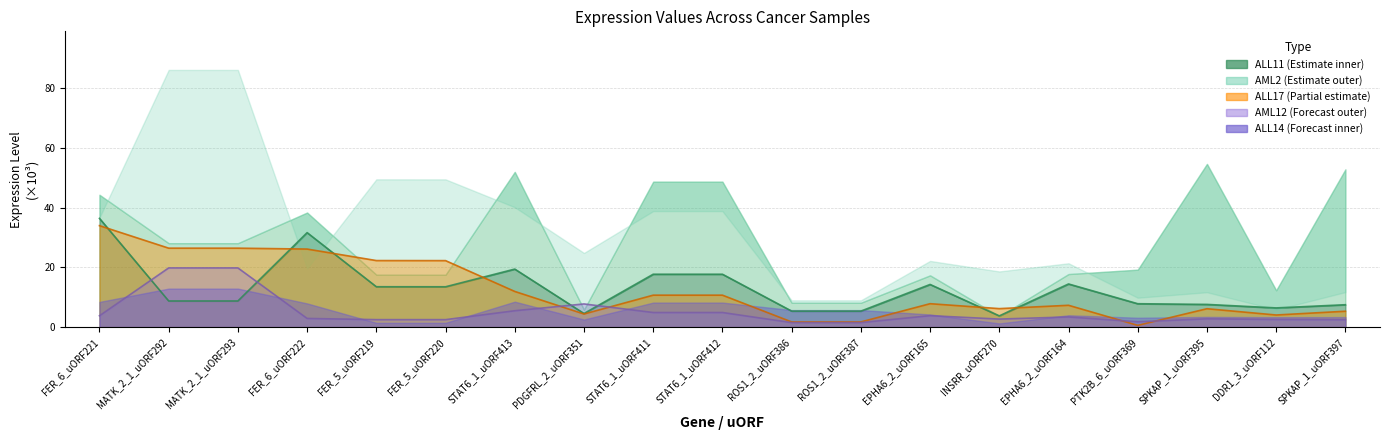

Between SPKAP_1_uORF397 and FER_5_uORF220, which is larger?

FER_5_uORF220